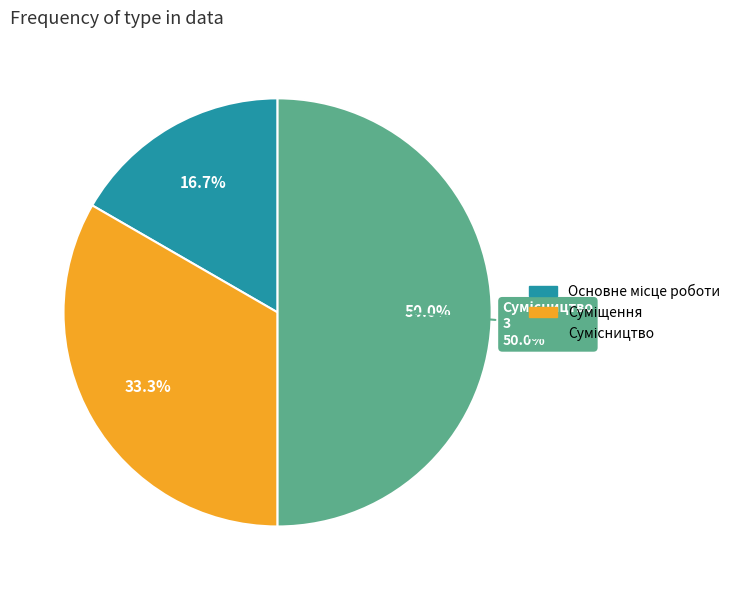

Does Сумісництво represent more than half of the total?

No